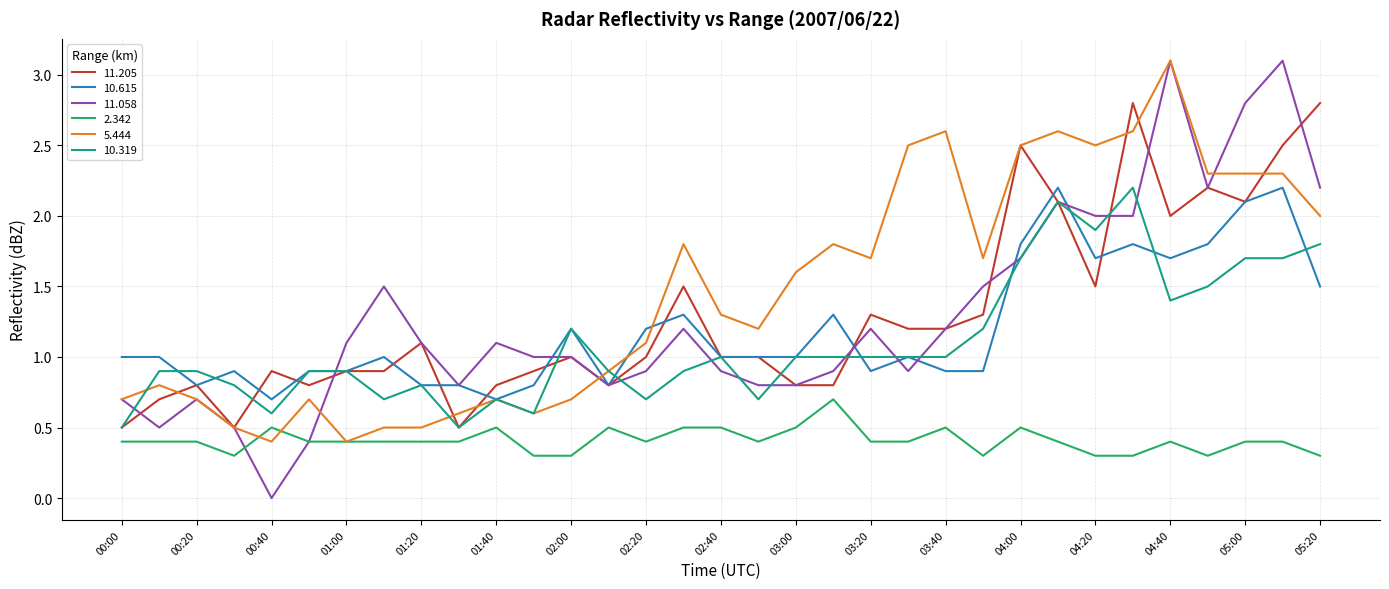

Which series has the largest total across all categories?

5.444